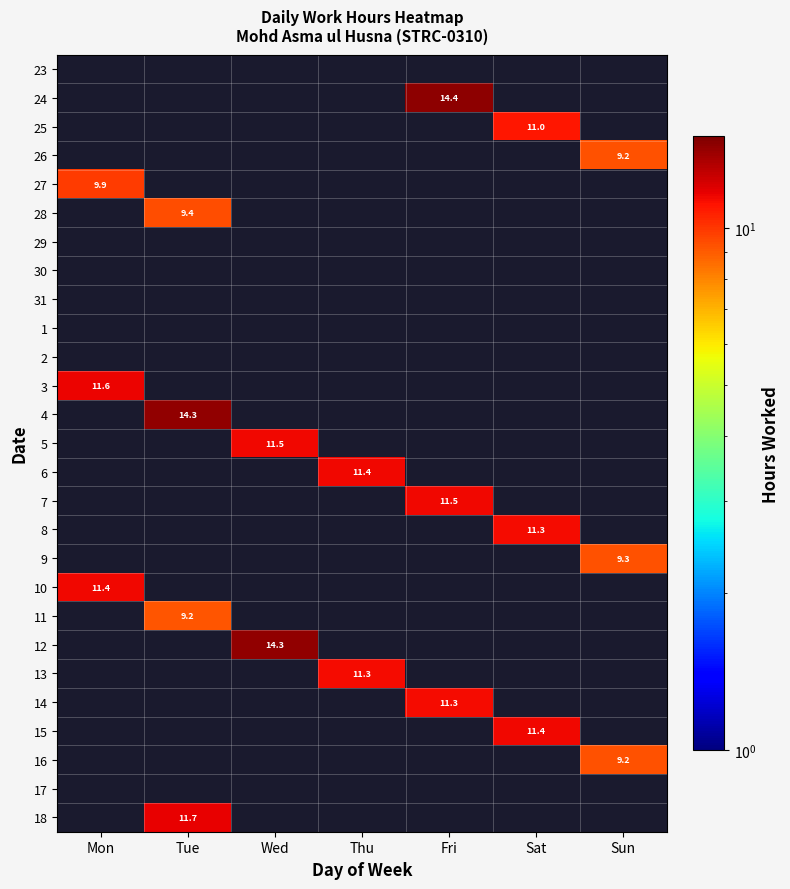

The value of 25 at Sat is 4.0. True or false?

False